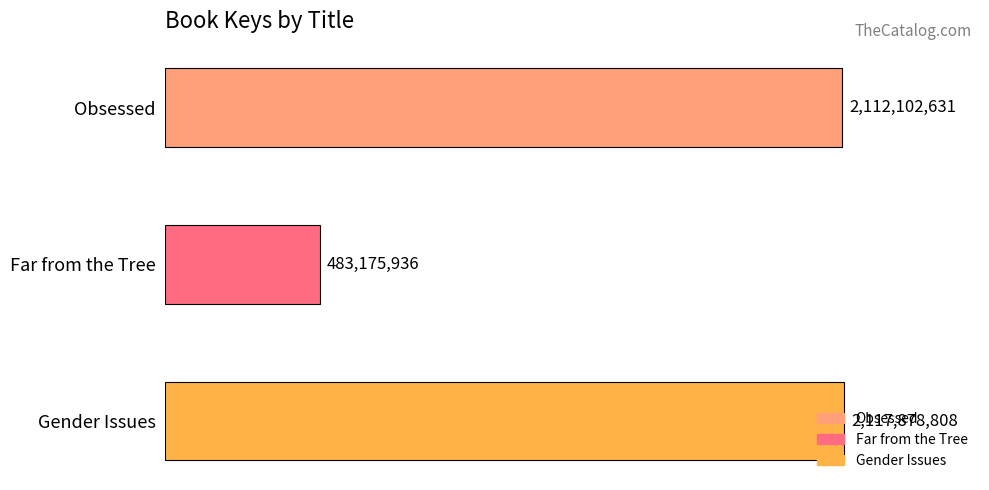

Does the chart contain any negative values?

No